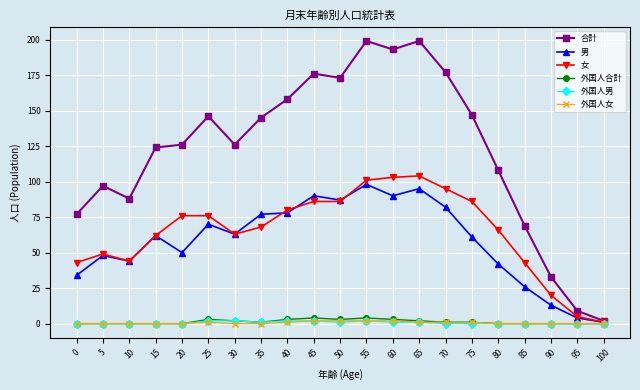

What are all the series names shown in the legend?

合計, 男, 女, 外国人合計, 外国人男, 外国人女